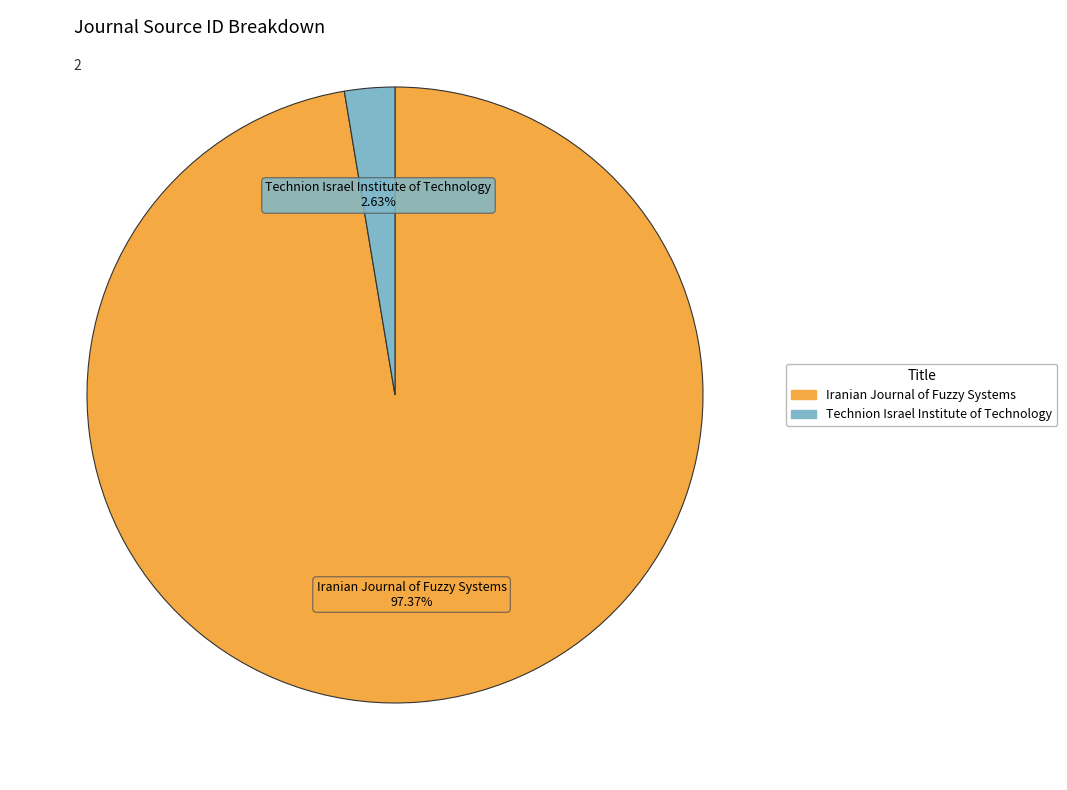

What is the largest slice in the pie chart?

Iranian Journal of Fuzzy Systems